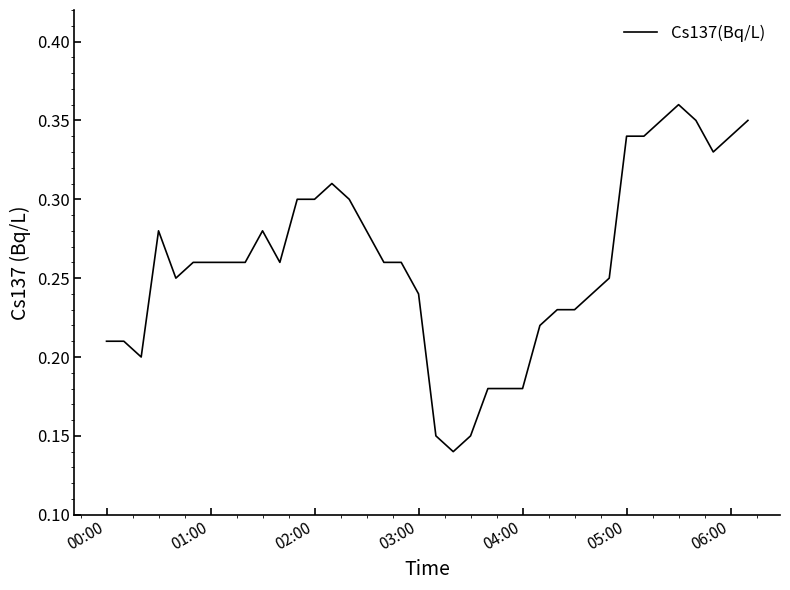

The value at 04:00 is 0.1. True or false?

False